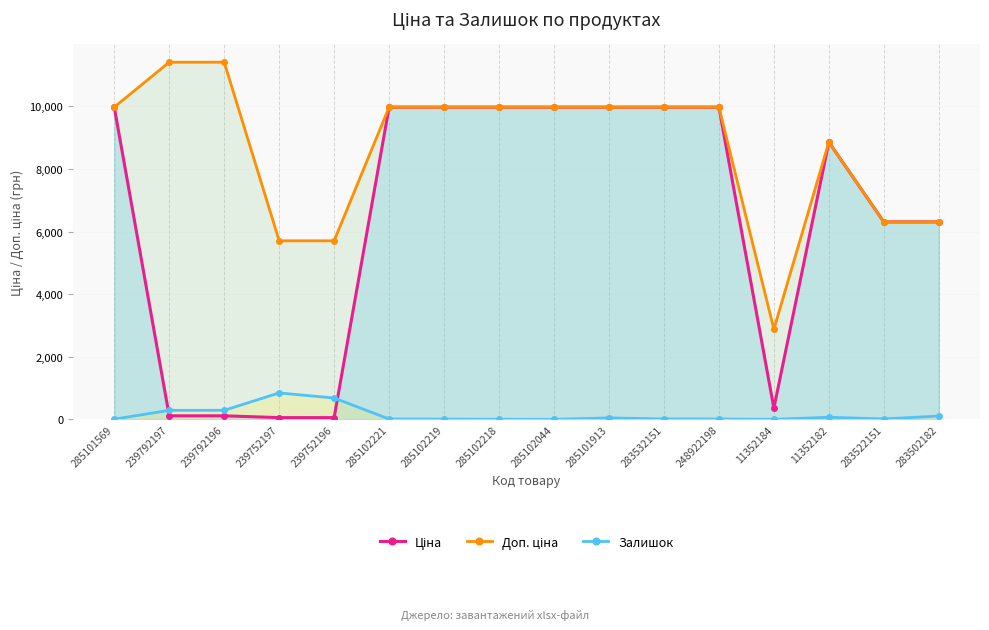

Reading left to right, transcribe all the data shown in this chart.

Ціна: 285101569=9975.0	239792197=114.1	239792196=114.1	239752197=57.0	239752196=57.0	285102221=9975.0	285102219=9975.0	285102218=9975.0	285102044=9975.0	285101913=9975.0	283532151=9975.0	248922198=9975.0	11352184=359.9	11352182=8856.7	283522151=6308.8	283502182=6308.8
Доп. ціна: 285101569=9975.0	239792197=11410.0	239792196=11410.0	239752197=5705.0	239752196=5705.0	285102221=9975.0	285102219=9975.0	285102218=9975.0	285102044=9975.0	285101913=9975.0	283532151=9975.0	248922198=9975.0	11352184=2878.8	11352182=8856.7	283522151=6308.8	283502182=6308.8
Залишок: 285101569=7.0	239792197=289.0	239792196=290.0	239752197=845.0	239752196=683.0	285102221=11.0	285102219=9.0	285102218=3.0	285102044=1.0	285101913=47.0	283532151=15.0	248922198=11.0	11352184=2.0	11352182=68.0	283522151=15.0	283502182=106.0